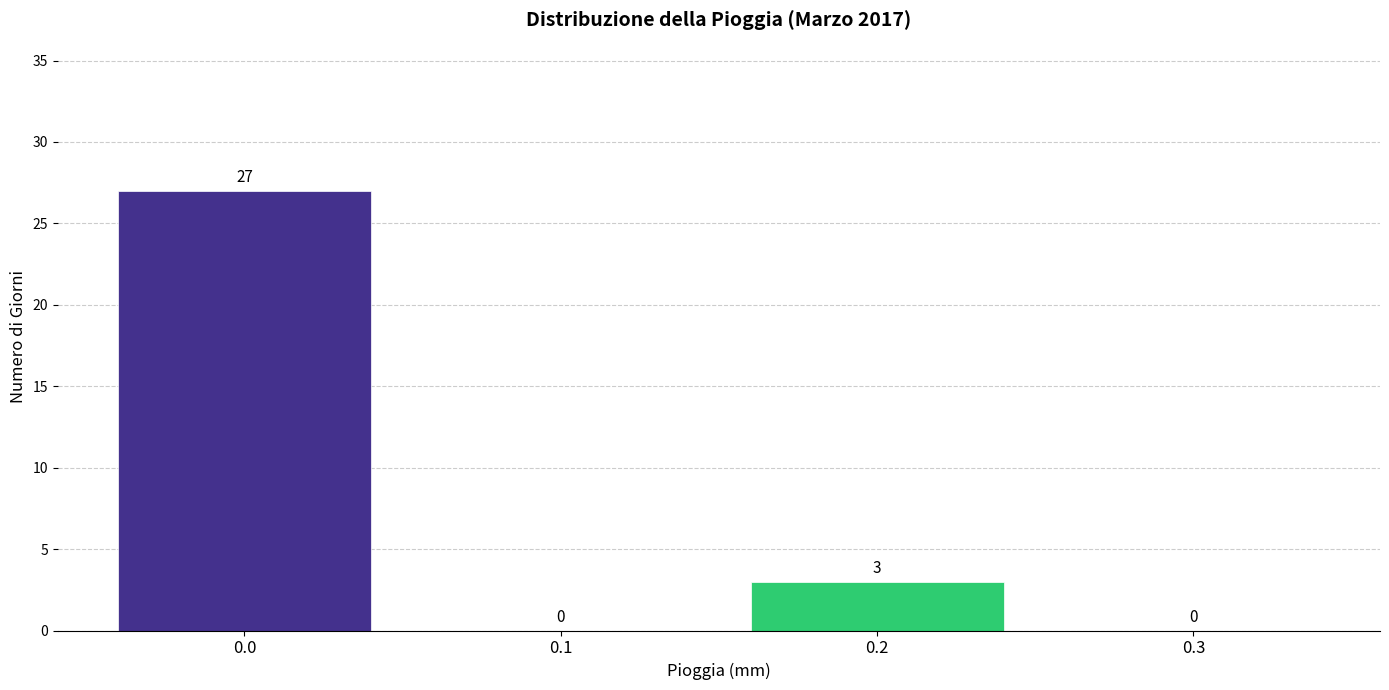

Reading left to right, what are all the values shown in this chart?

0.0=27	0.1=0	0.2=3	0.3=0